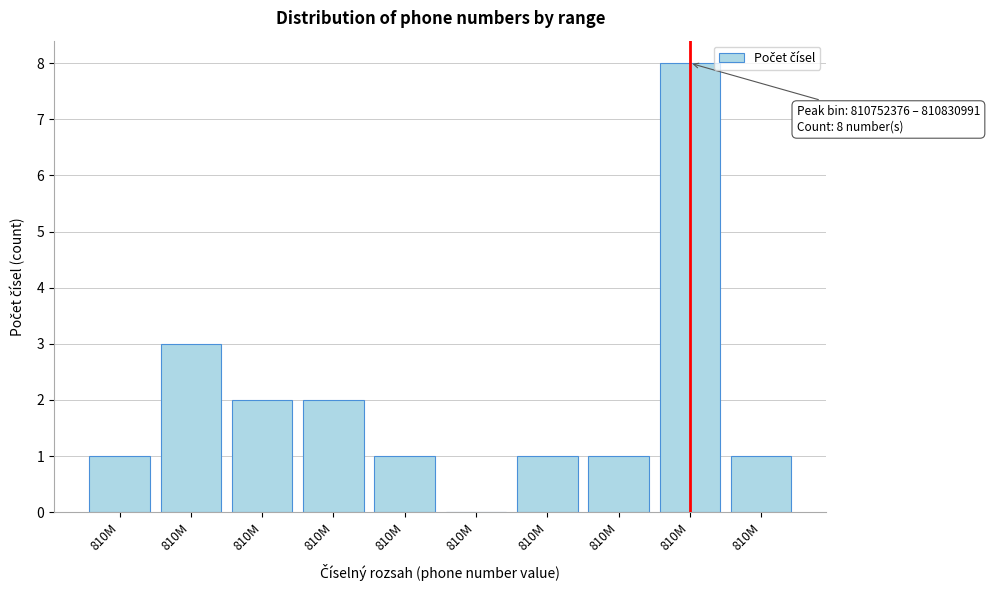

How many distinct data groups are displayed?

1